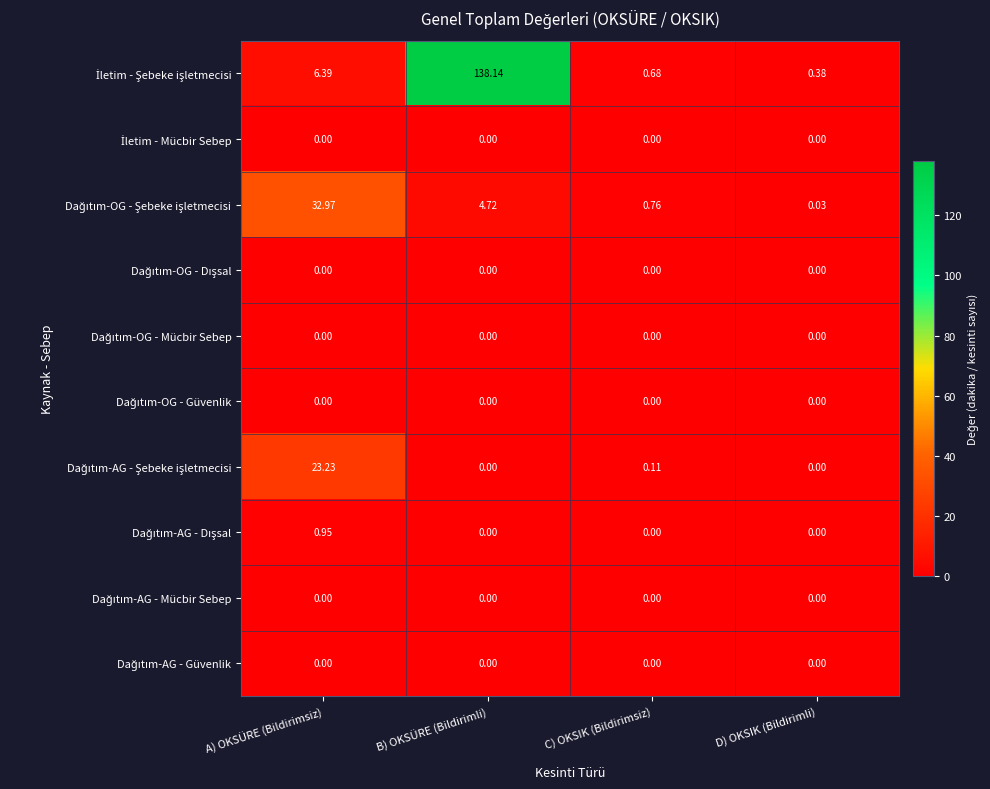

At which category is the sum across all series the highest?

B) OKSÜRE (Bildirimli)